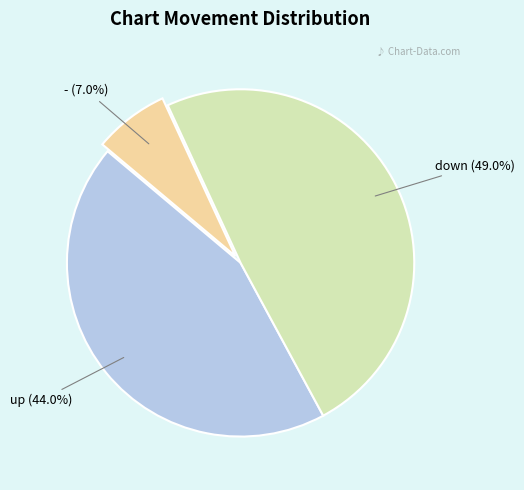

Is there any slice that represents more than half of the pie?

No